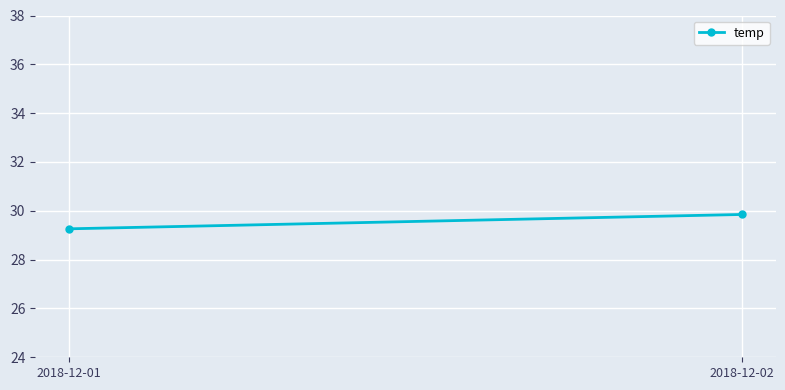

What is the difference between the maximum and minimum values?

0.6